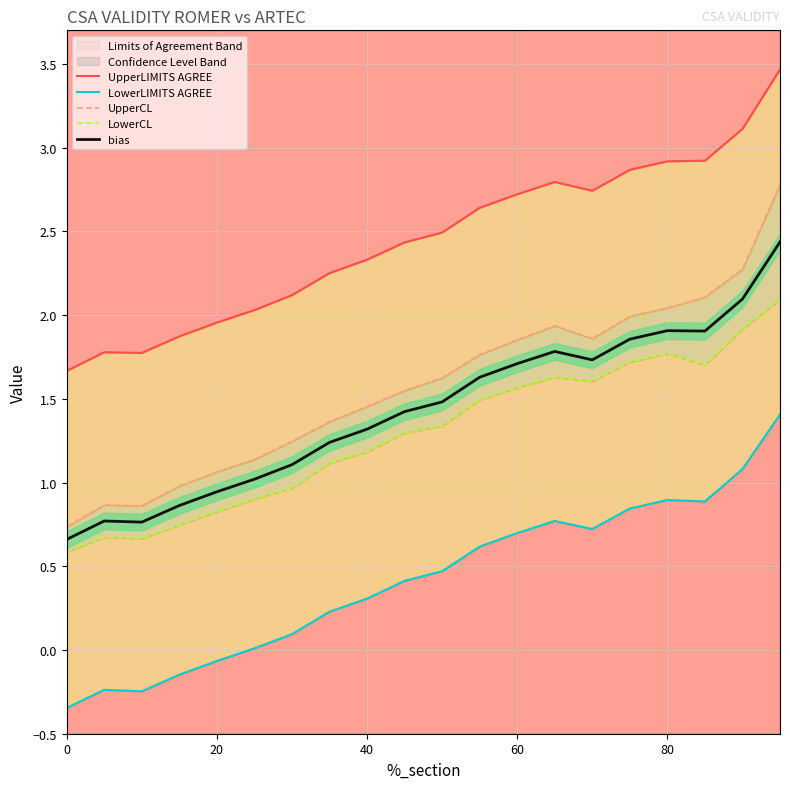

True or false: LowerLIMITS AGREE and LowerCL cross at least once.

False